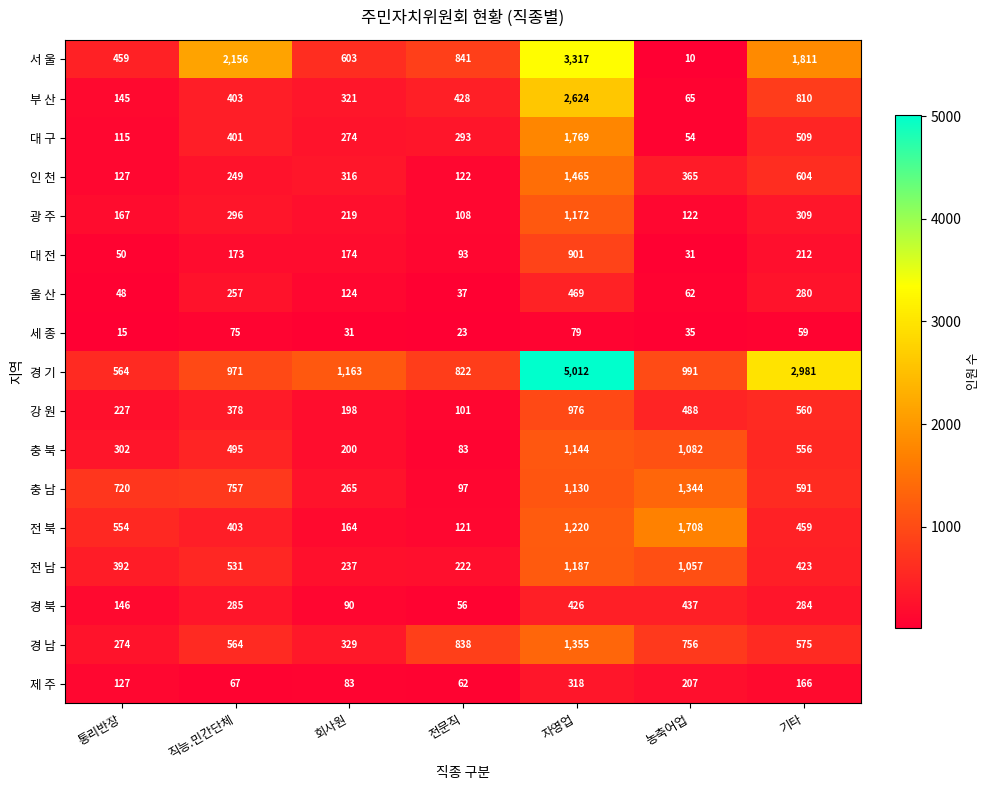

What is the average value of the 부 산 series?

685